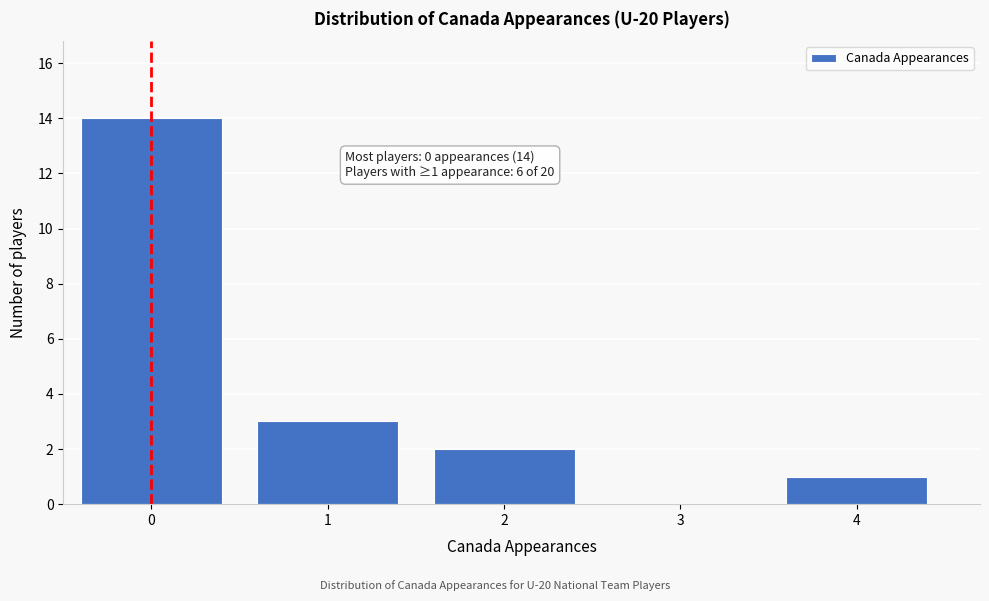

Reading left to right, what are all the values shown in this chart?

0=14	1=3	2=2	3=0	4=1